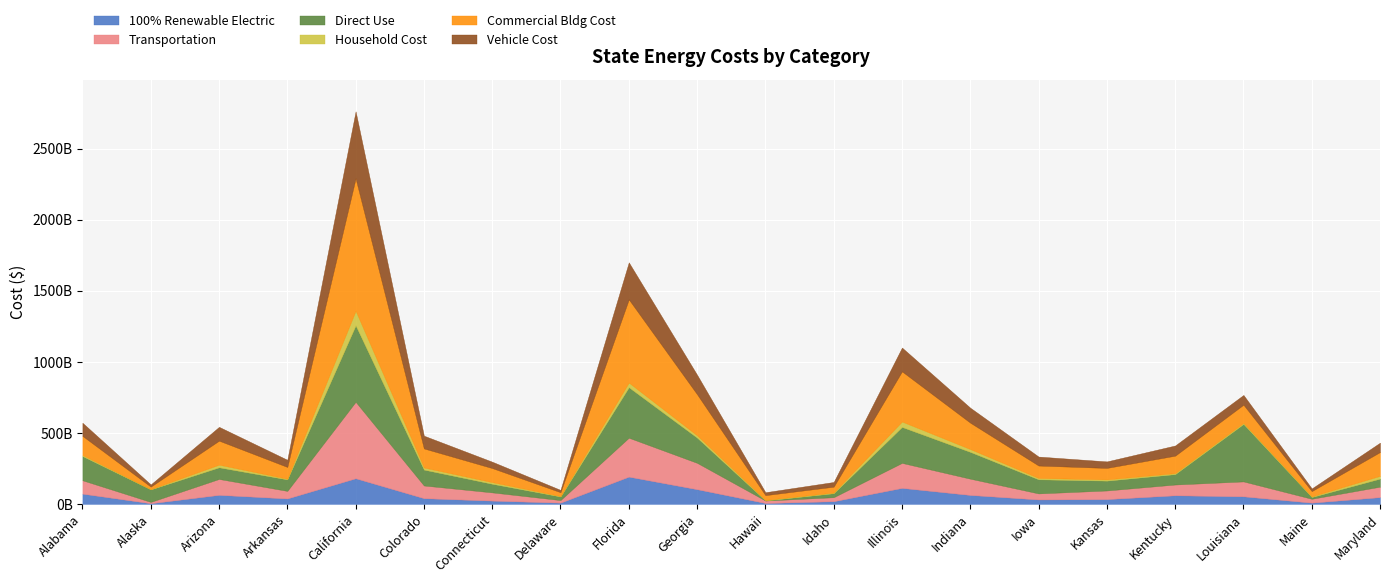

Where does the Household Cost series first go above 9427174866?

Arizona